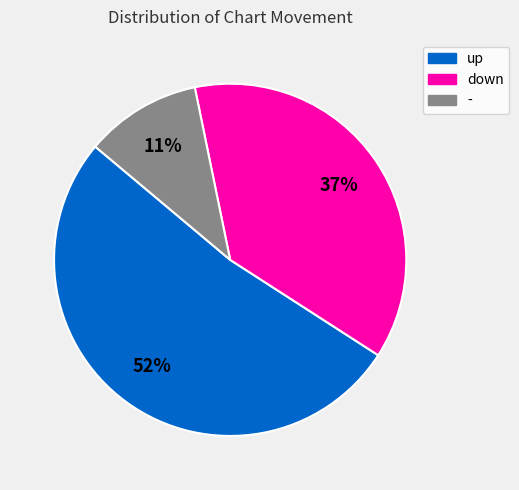

Is the sum of up and down greater than half?

Yes